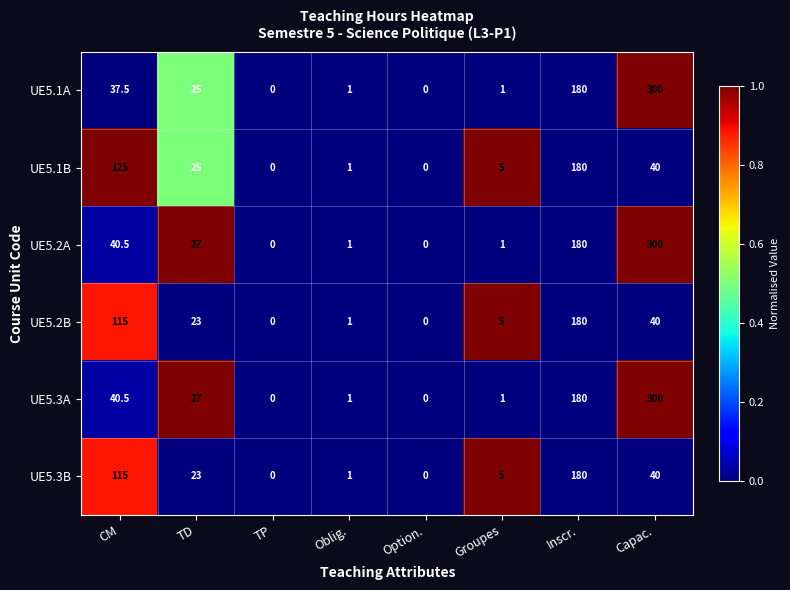

Count the number of categories in the chart.

8